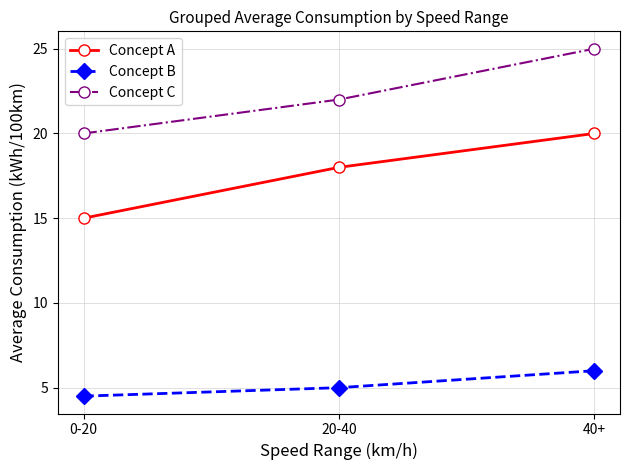

Reading right to left, what are all the values shown in this chart?

Concept A: 40+=20.0	20-40=18.0	0-20=15.0
Concept B: 40+=6.0	20-40=5.0	0-20=4.5
Concept C: 40+=25.0	20-40=22.0	0-20=20.0